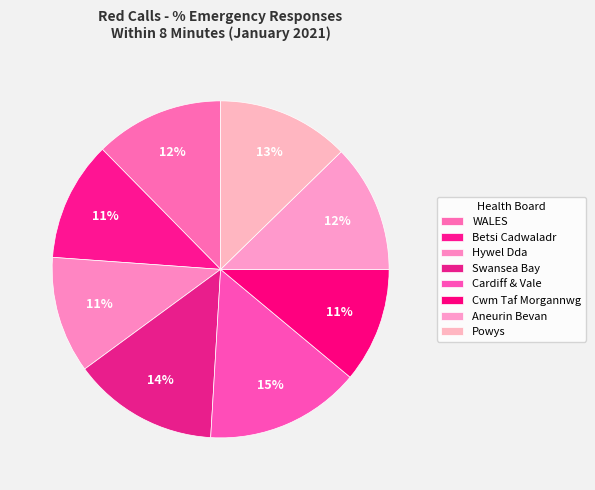

Is it true that Swansea Bay is 2% of the pie?

False